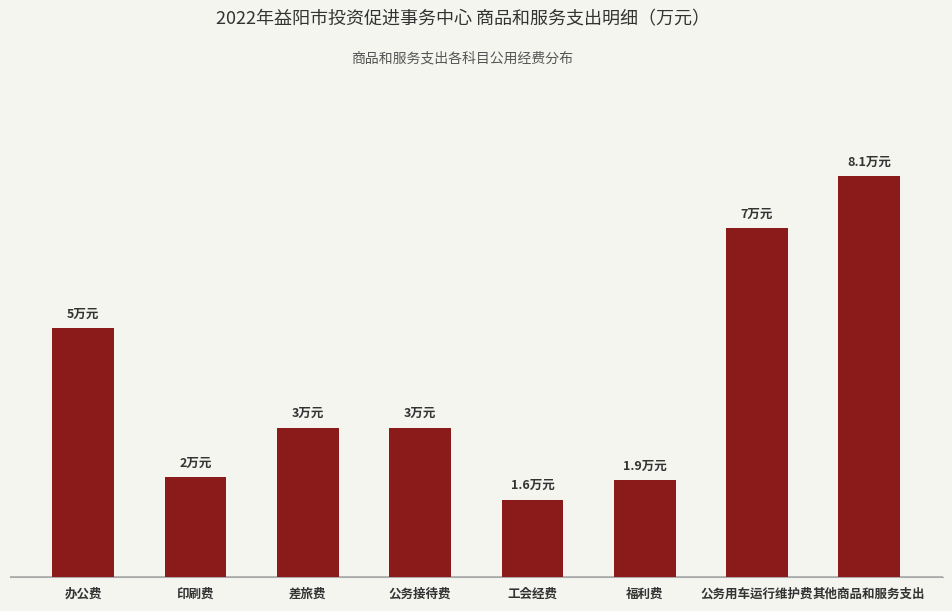

Are the bars horizontal?

No